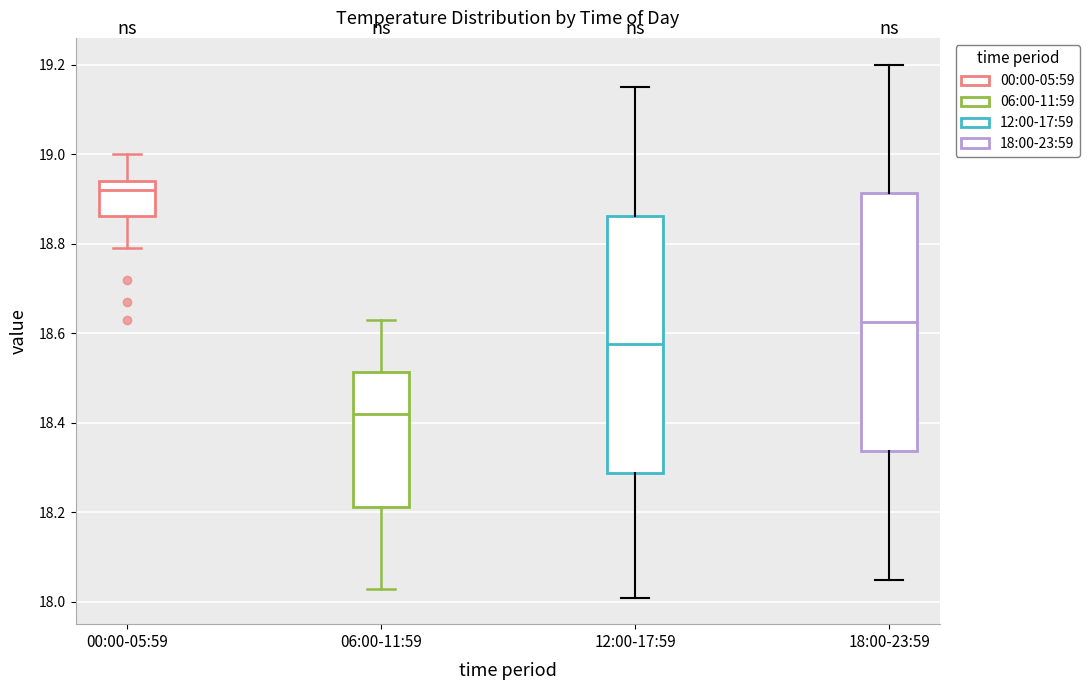

Reading left to right, read every box against the y-axis: the position of its median line, the range the box covers, and the ends of its whiskers. The values are not printed on the chart, so give them approximately, as read against the axis.

00:00-05:59: median 18.92, box 18.86 to 18.94, whiskers 18.80 to 19.00
06:00-11:59: median 18.42, box 18.22 to 18.52, whiskers 18.04 to 18.64
12:00-17:59: median 18.58, box 18.28 to 18.86, whiskers 18.02 to 19.16
18:00-23:59: median 18.62, box 18.34 to 18.92, whiskers 18.06 to 19.20